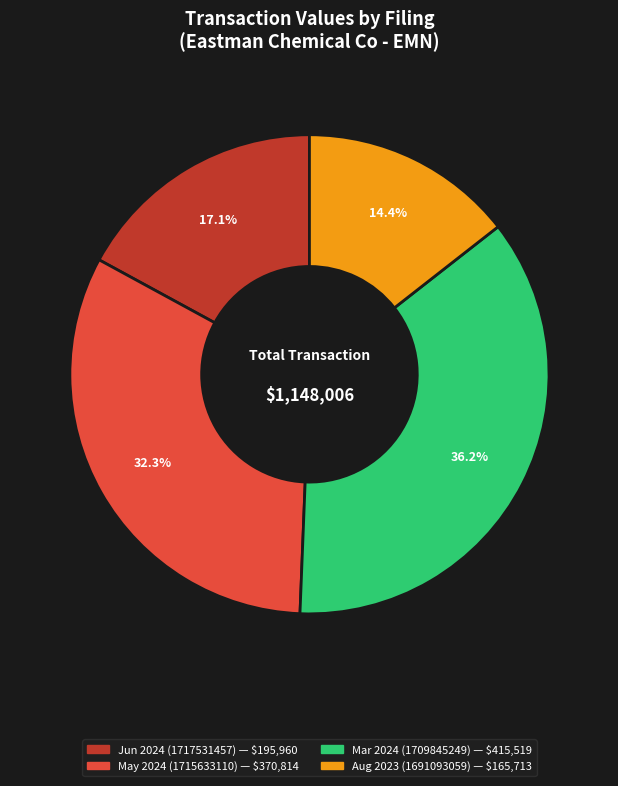

How many segments does this pie chart have?

4